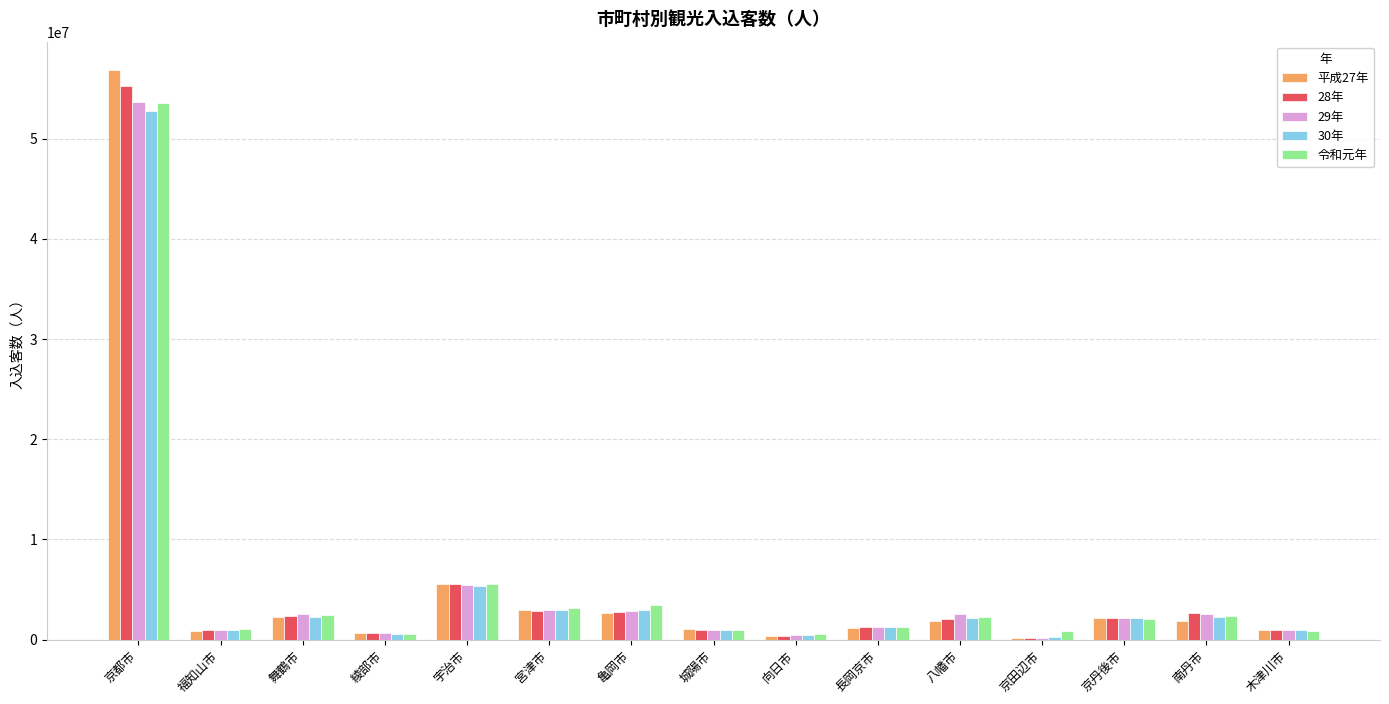

How many bars are there in each group?

5